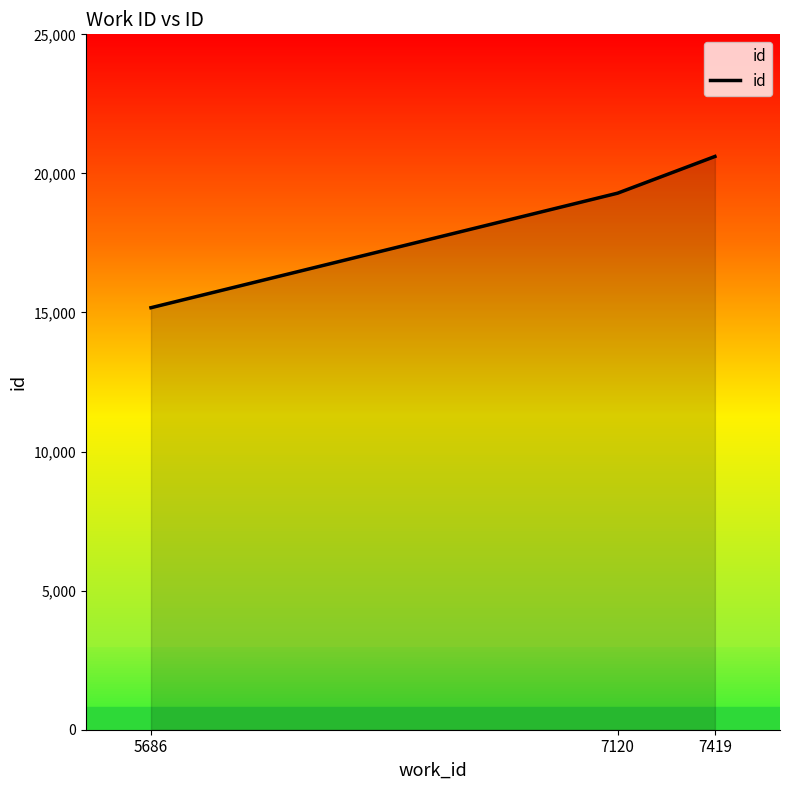

Reading left to right, transcribe all the data shown in this chart.

5686=15172	7120=19290	7419=20609